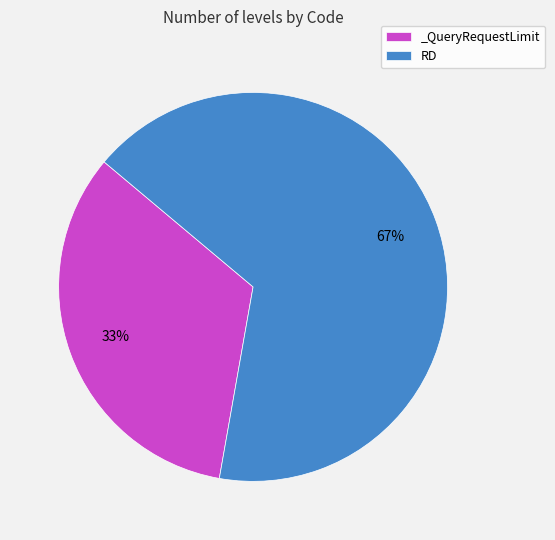

Rank the categories by value from lowest to highest.

_QueryRequestLimit, RD